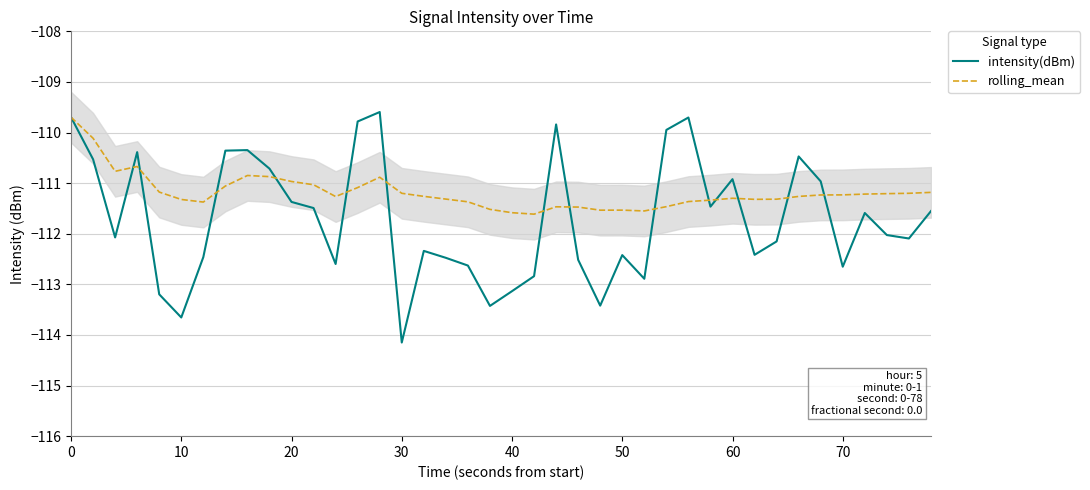

Which series has the widest spread of values?

intensity(dBm)